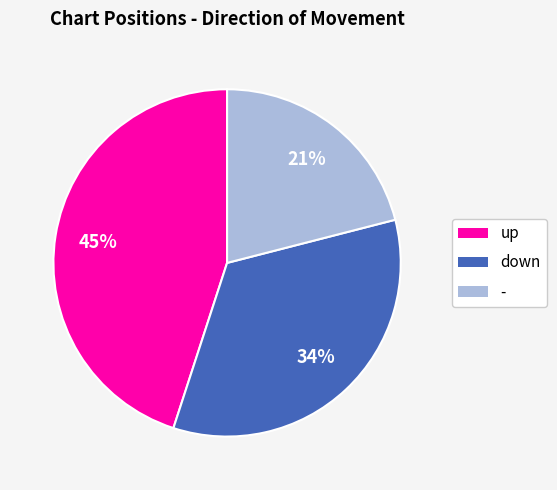

Which has a higher value, down or -?

down